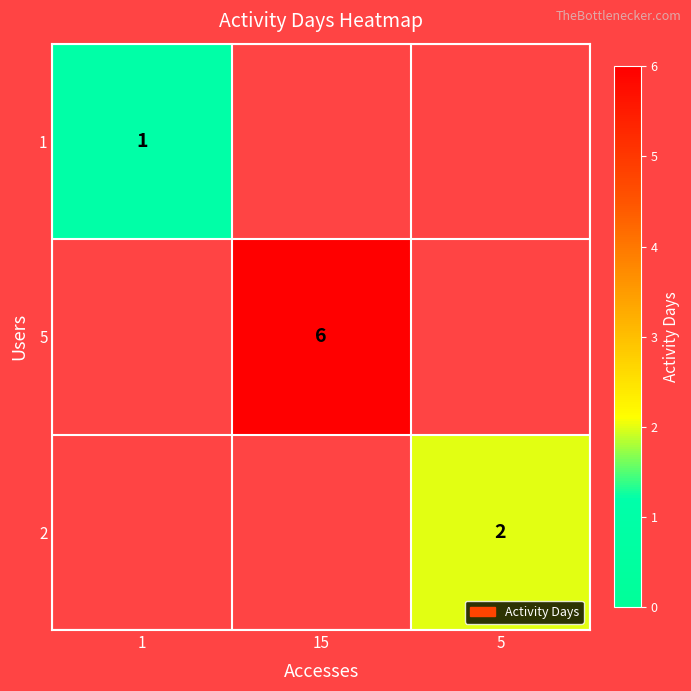

Which label corresponds to the largest value in the chart?

15